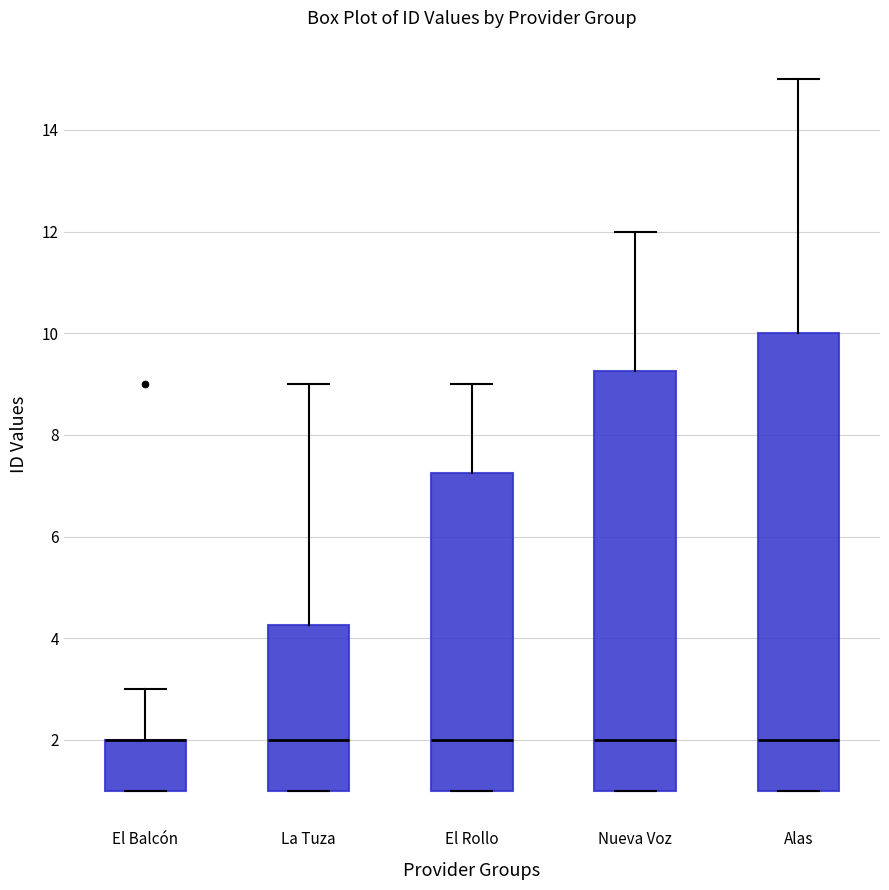

Where is the upper edge of the box for El Rollo on the y-axis? The values are not printed on the chart, so give them approximately, as read against the axis.

7.2